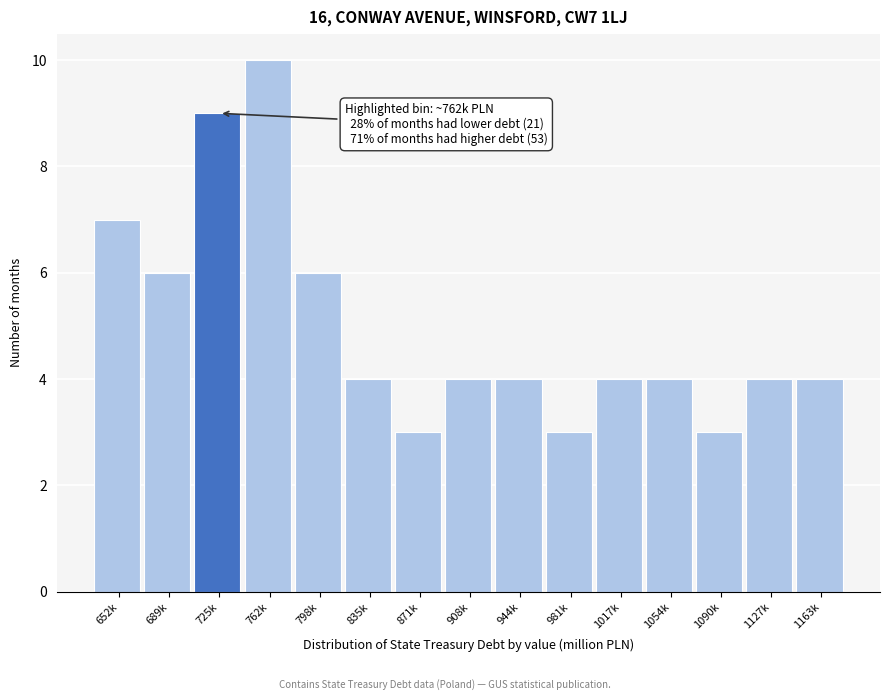

Reading left to right, list all the values displayed in this chart.

7	6	9	10	6	4	3	4	4	3	4	4	3	4	4